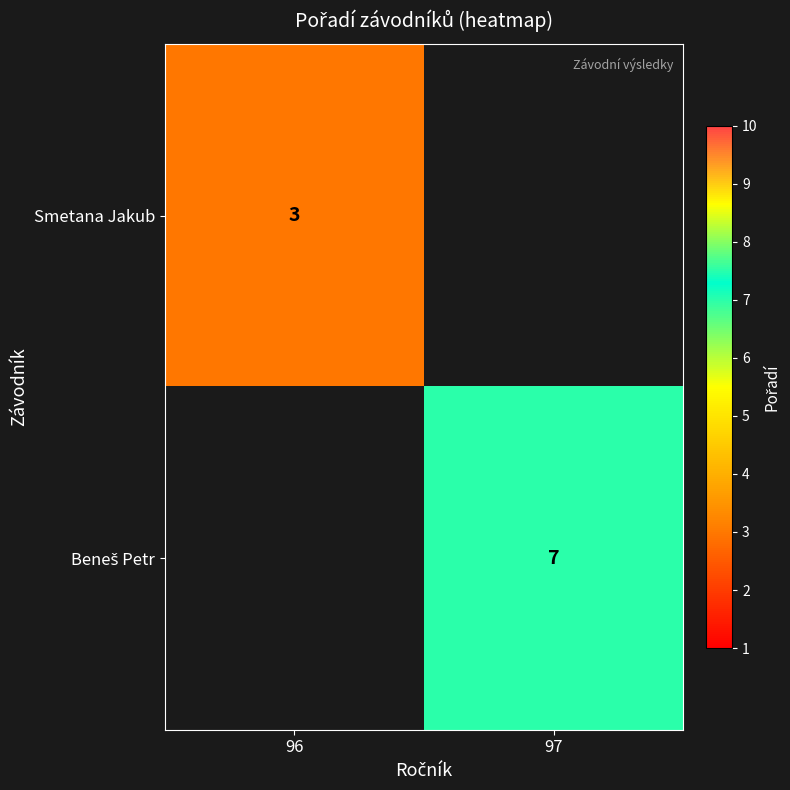

How many series are shown in this chart?

2